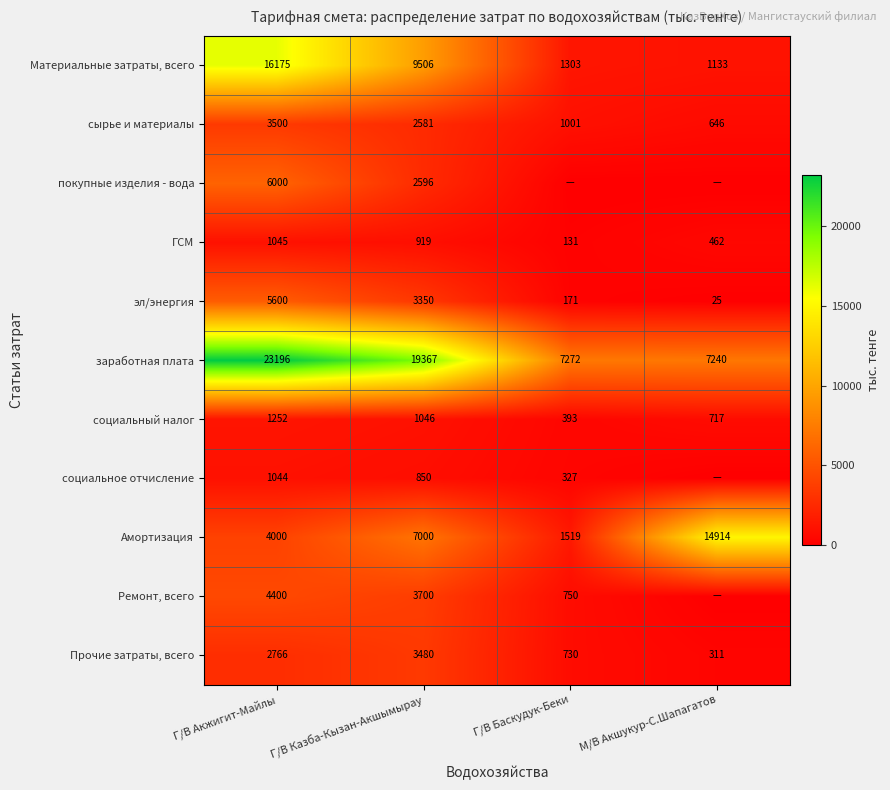

True or false: социальный налог has a value of 393 at Г/В Баскудук-Беки.

True